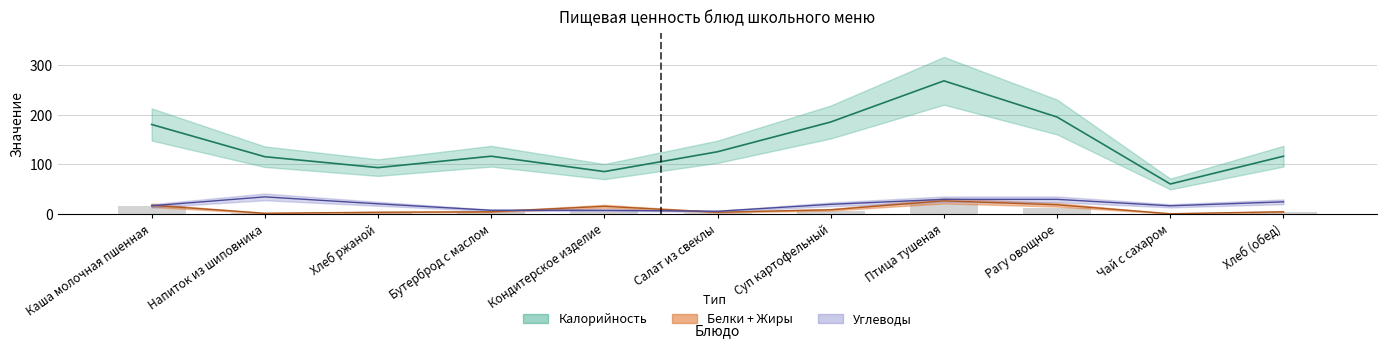

What is the sum of the Углеводы values at Напиток из шиповника and Рагу овощное?

63